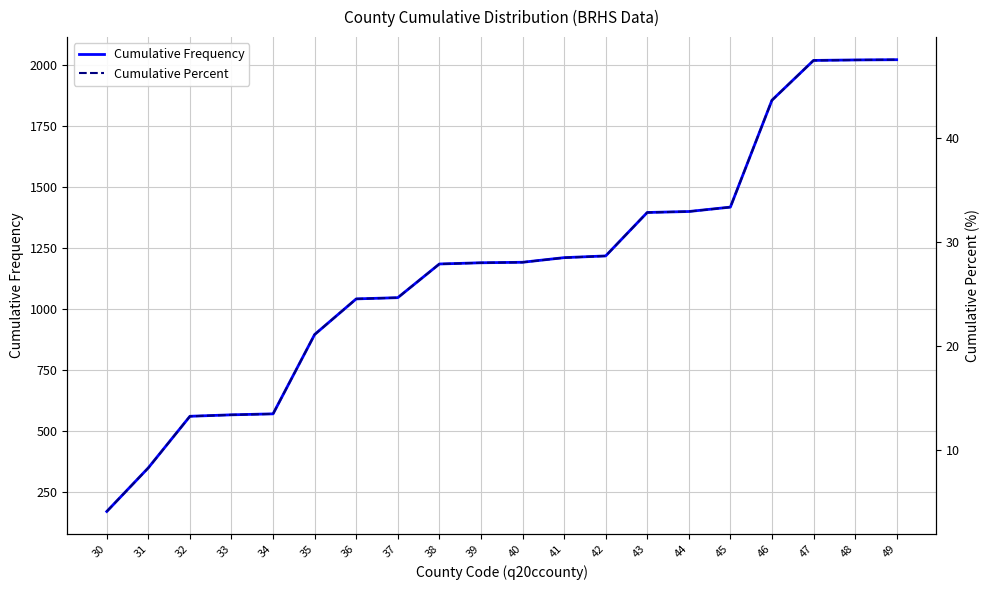

What is the difference between the maximum and second lowest values in the Cumulative Frequency series?

1672